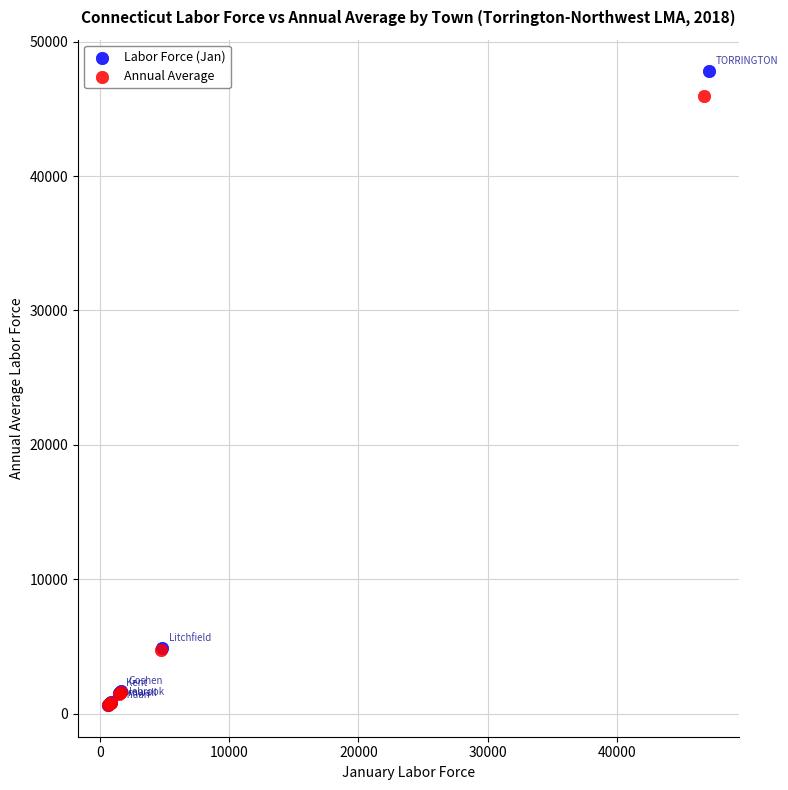

Which series has the widest spread of Y values?

Labor Force (Jan)